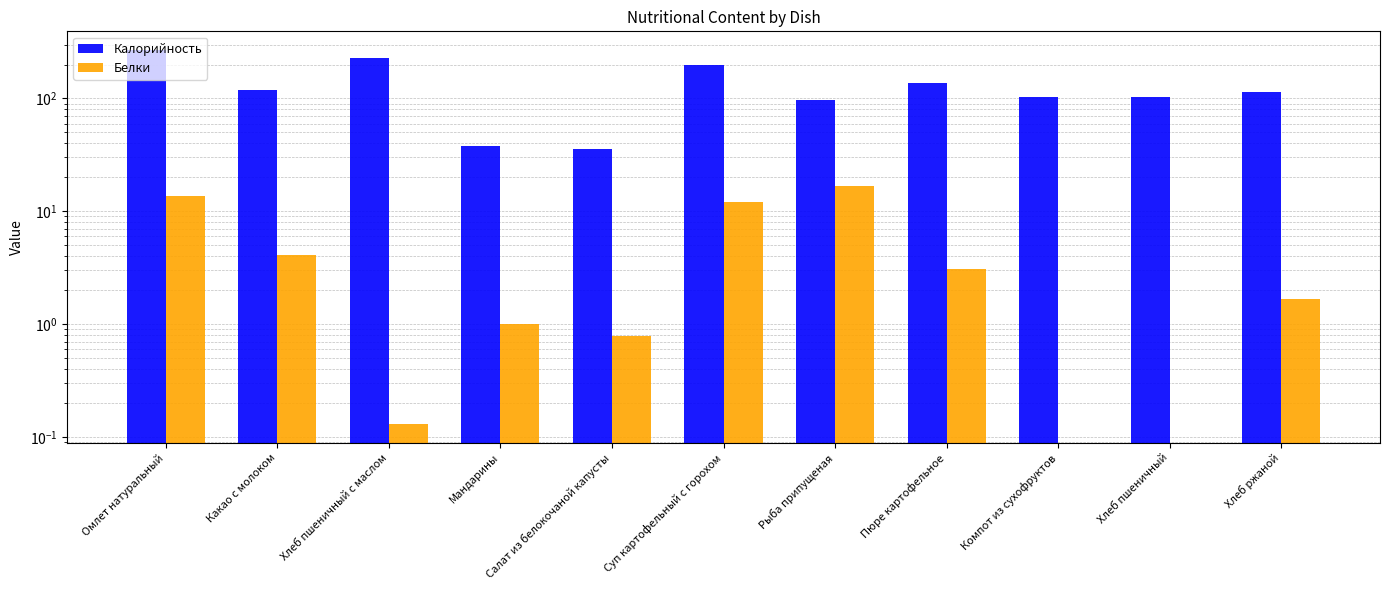

List the series in order of their overall mean, lowest first.

Белки, Калорийность